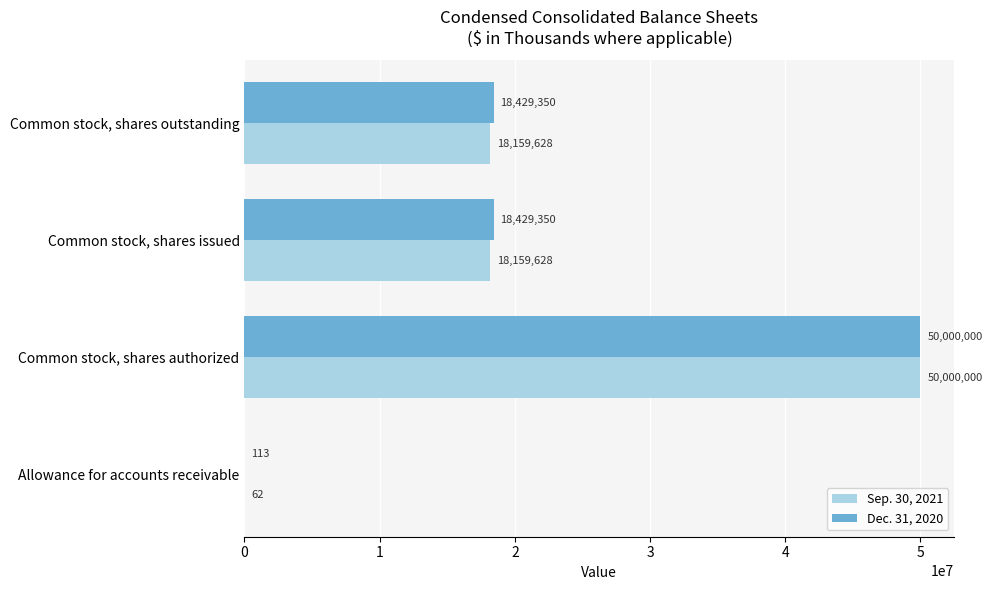

Is the value of Sep. 30, 2021 at Common stock, shares issued greater than the value of Dec. 31, 2020 at Common stock, shares issued?

No